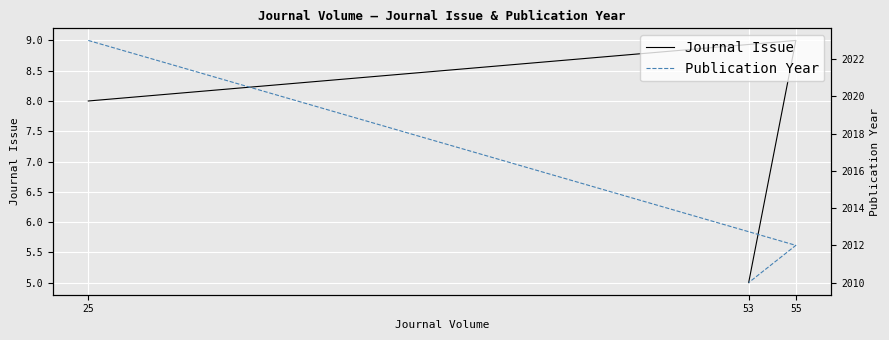

How many values in the Publication Year series exceed 2012?

1